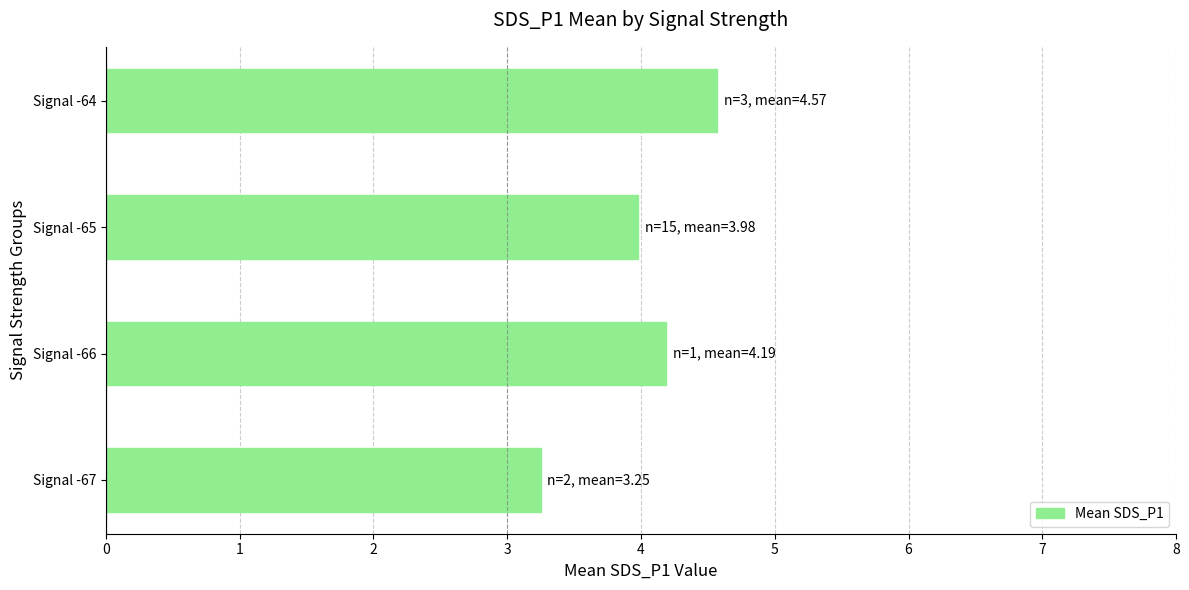

How many bars are there in total?

4